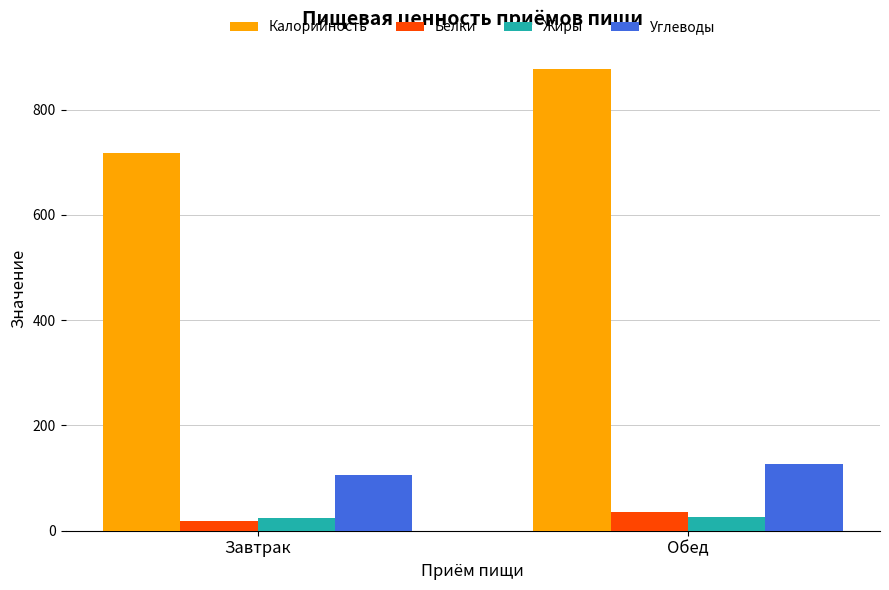

Which series has the widest spread of values?

Калорийность